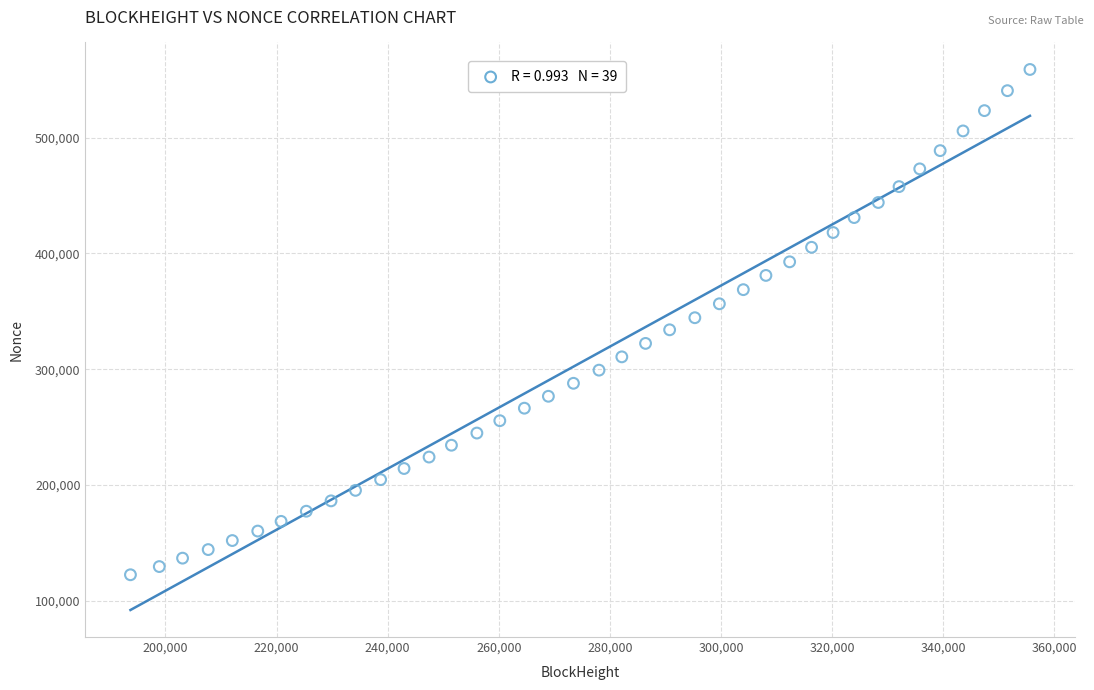

What is the range of Y values (max minus min)?

436572